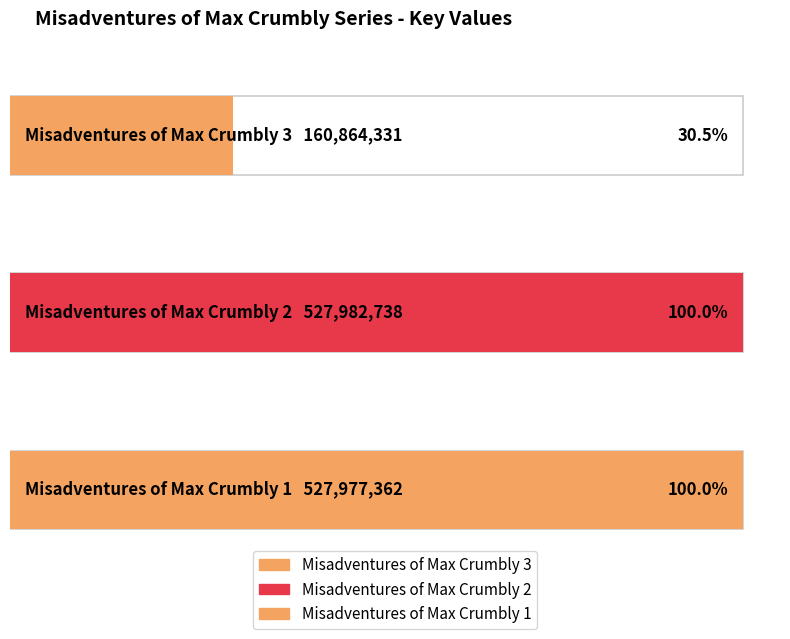

True or false: the data shows 527982738 at Misadventures of Max Crumbly 2.

True